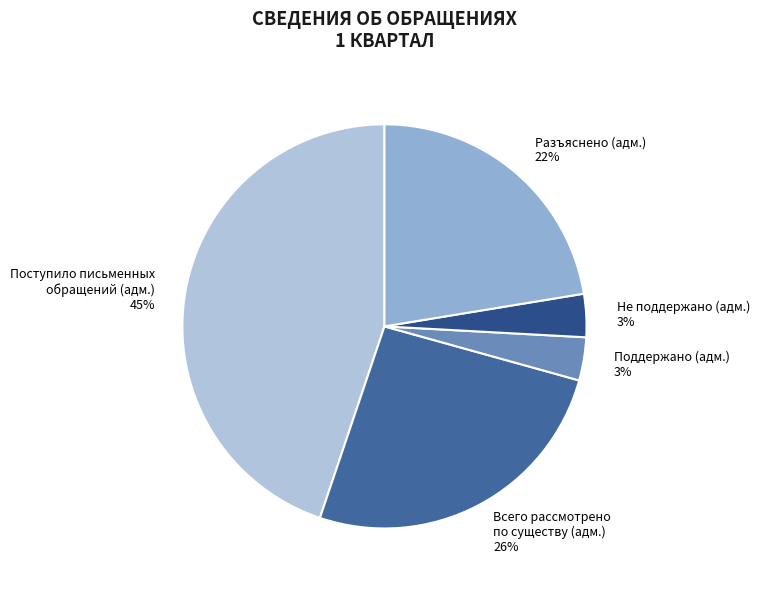

Is there any slice that represents more than half of the pie?

No